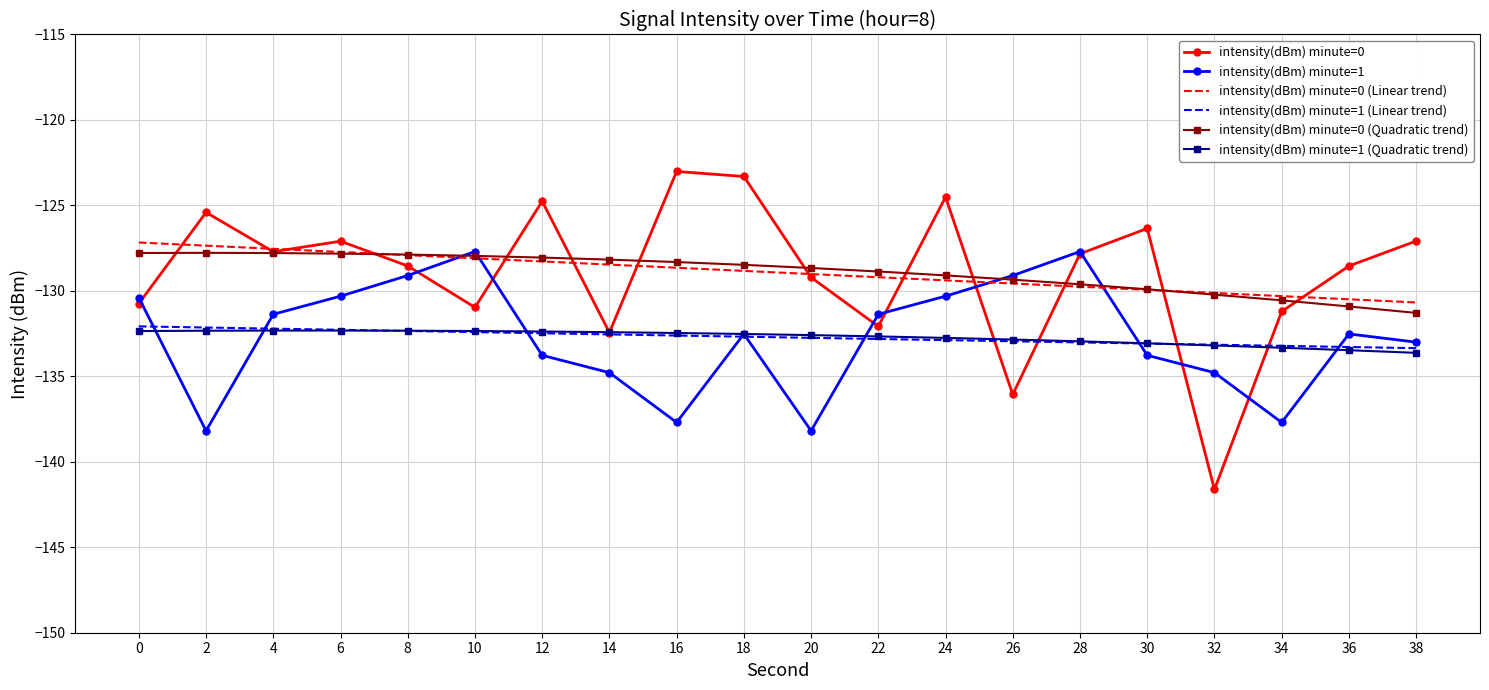

What are all the series names shown in the legend?

intensity(dBm) minute=0, intensity(dBm) minute=1, intensity(dBm) minute=0 (Linear trend), intensity(dBm) minute=1 (Linear trend), intensity(dBm) minute=0 (Quadratic trend), intensity(dBm) minute=1 (Quadratic trend)